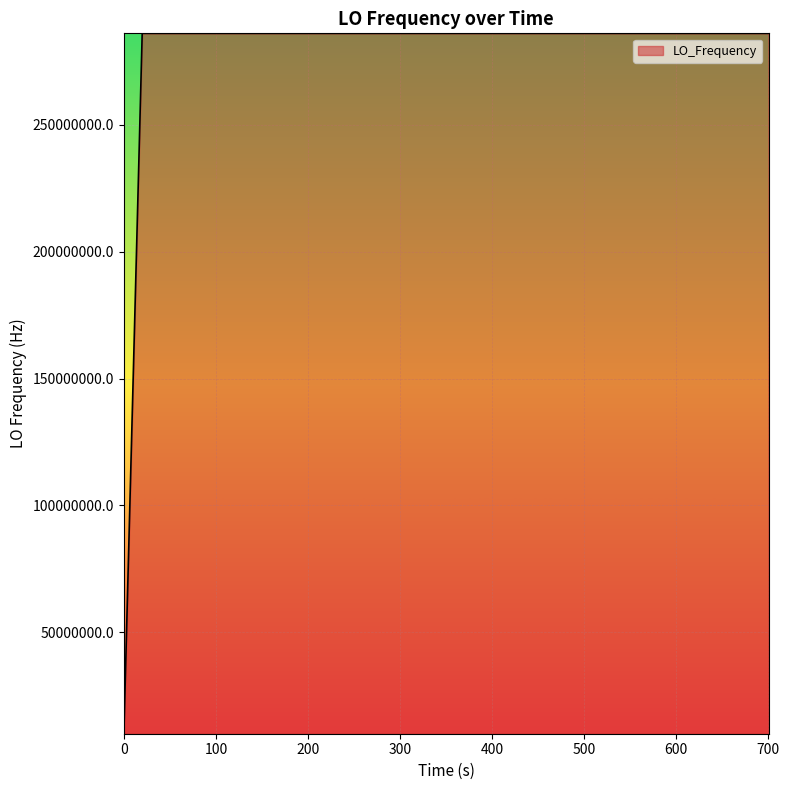

What is the smallest value displayed?

9999966.6